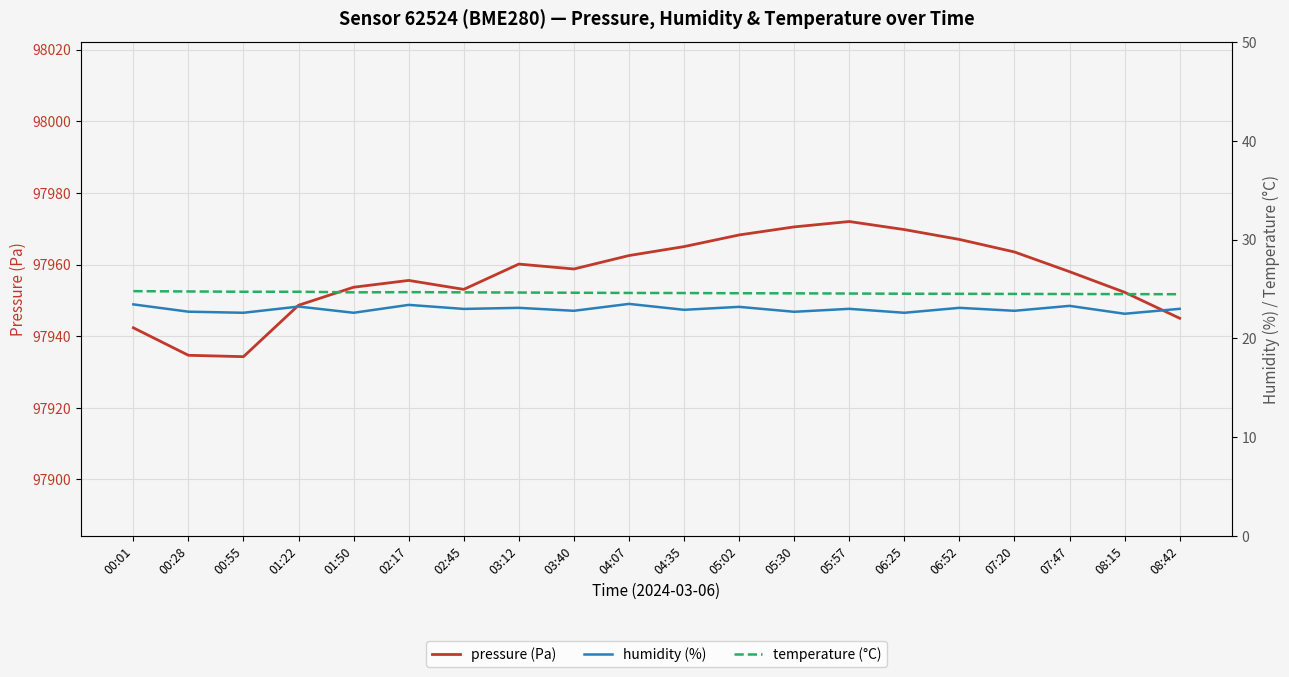

What is the label of the 5th point from the left?

01:50